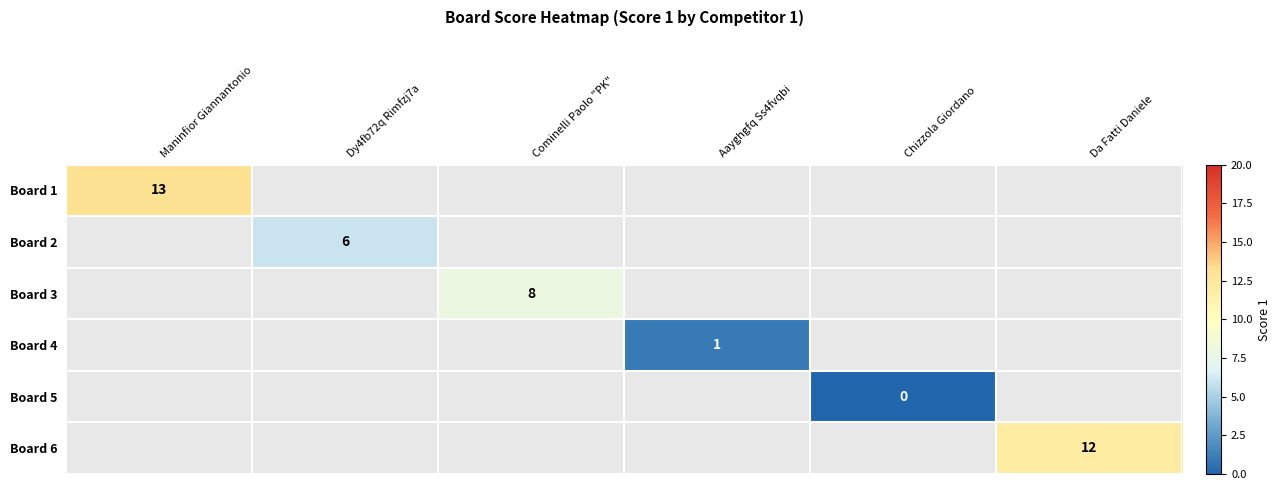

The Board 4 series shows 1 at Aayghgfq Ss4fvqbi. True or false?

True